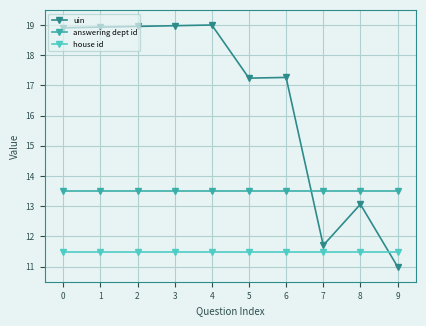

What is the greatest value displayed?

19.0